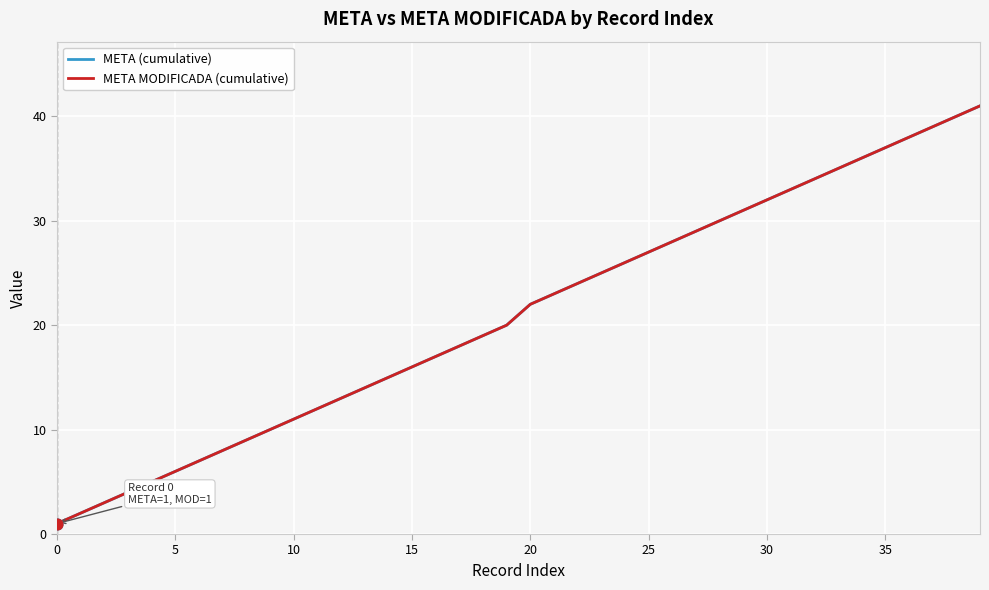

Which series has the largest total across all categories?

META (cumulative)